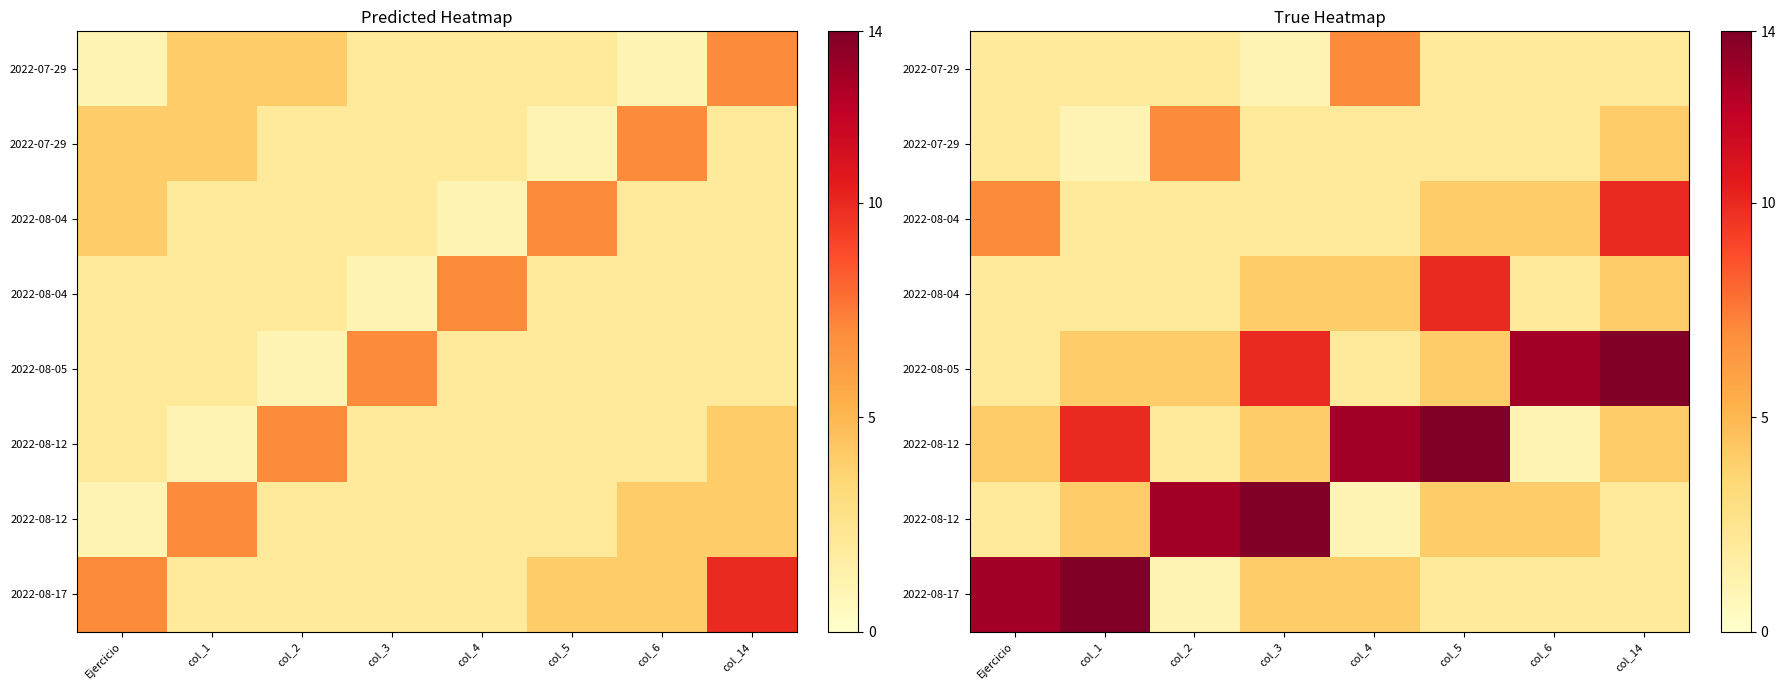

At which category does the chart reach its minimum across all series?

col_3